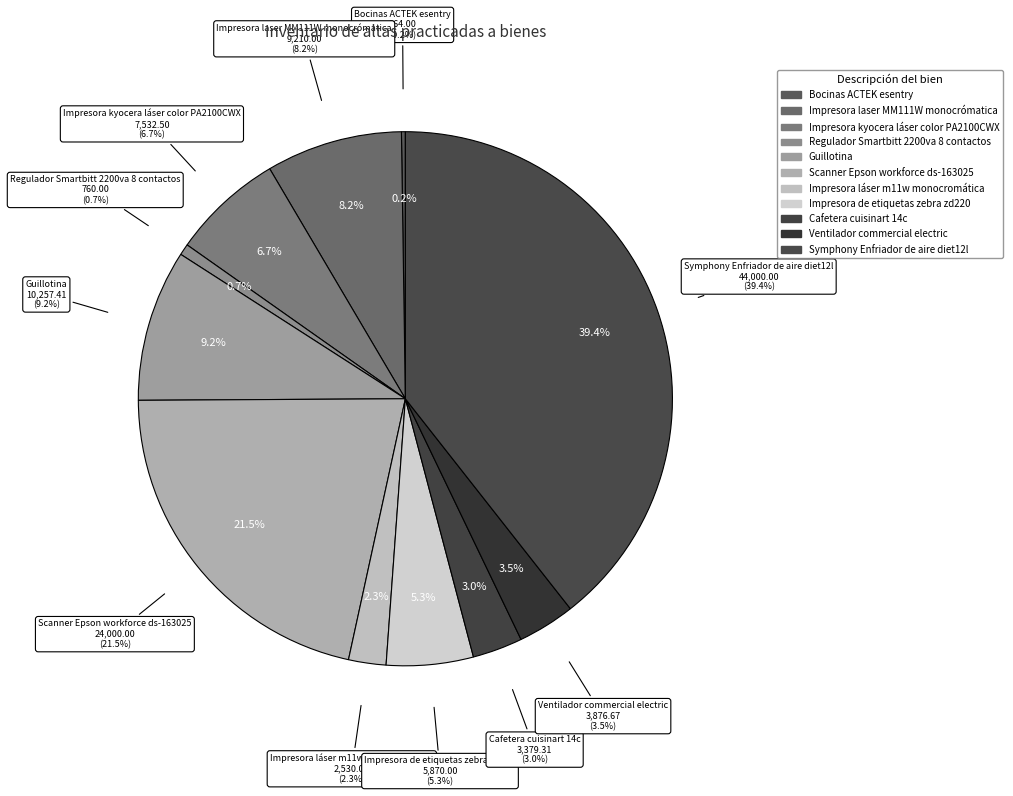

To the nearest percent, what is the difference between the largest and smallest slice percentages?

39%